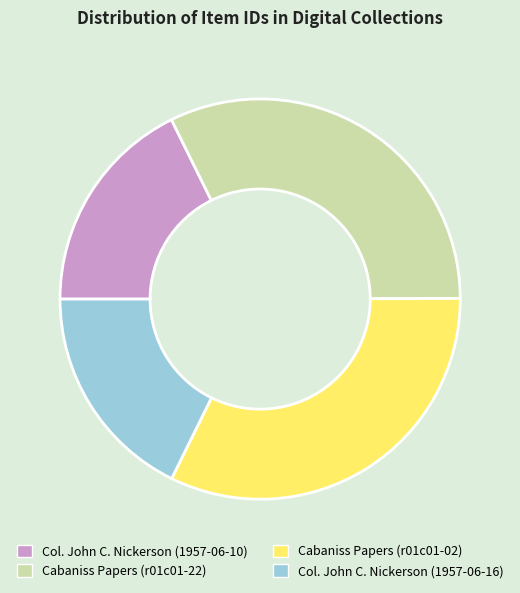

Is the sum of Col. John C. Nickerson (1957-06-16) and Col. John C. Nickerson (1957-06-10) greater than half?

No